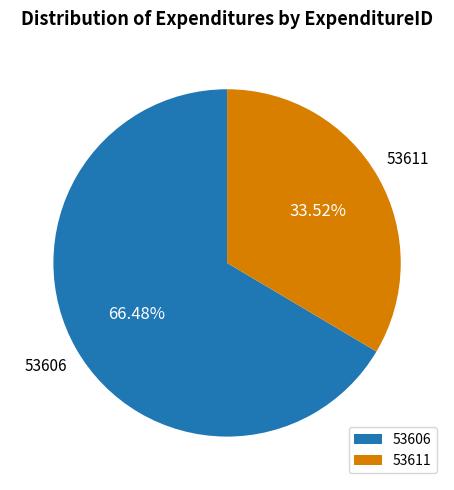

Which has a higher value, 53611 or 53606?

53606